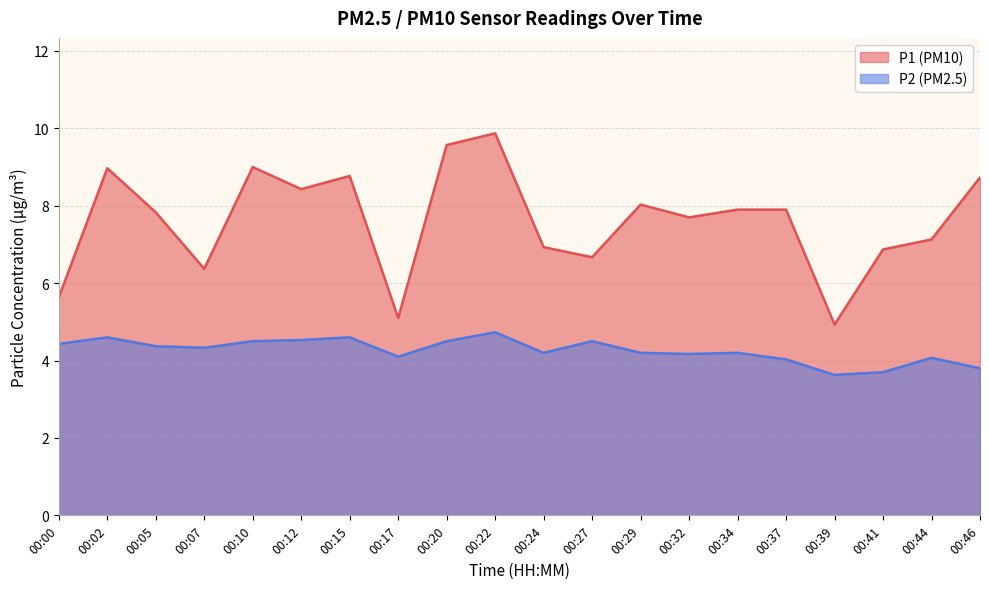

True or false: P2 has a value of 4.1 at 00:17.

True